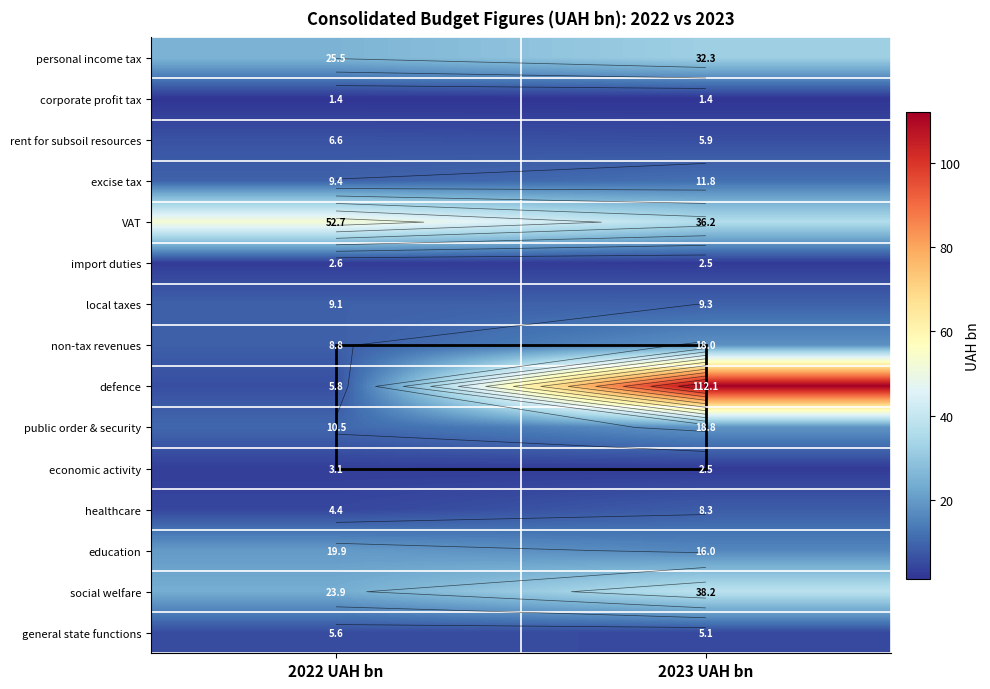

What is the minimum value for healthcare?

4.4